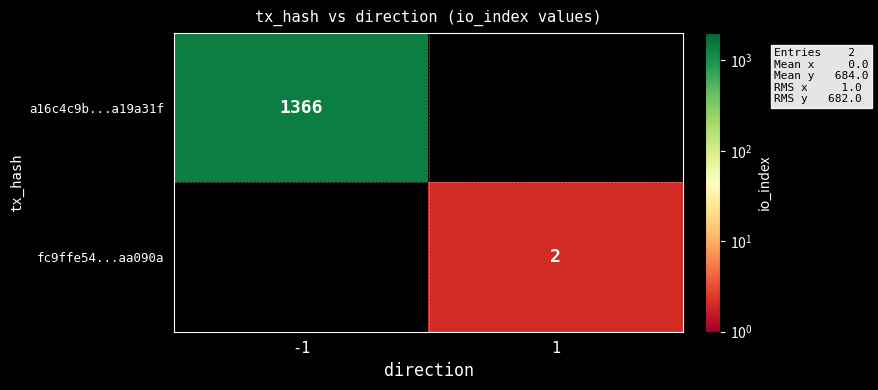

Is the value of fc9ffe54...aa090a at 1 greater than the value of a16c4c9b...a19a31f at -1?

No